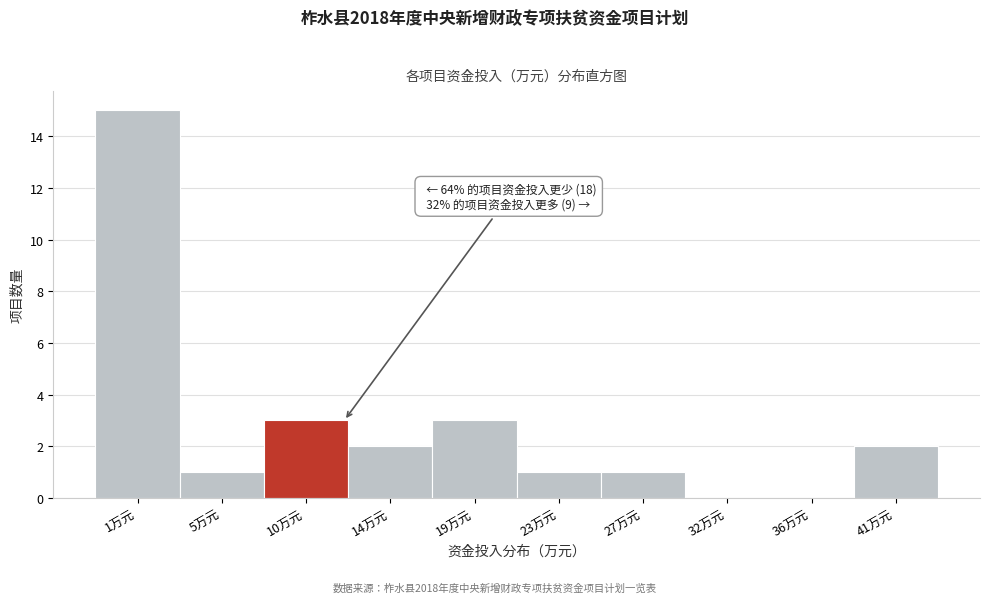

Reading left to right, extract all data points from this chart.

1万元=15	5万元=1	10万元=3	14万元=2	19万元=3	23万元=1	27万元=1	32万元=0	36万元=0	41万元=2